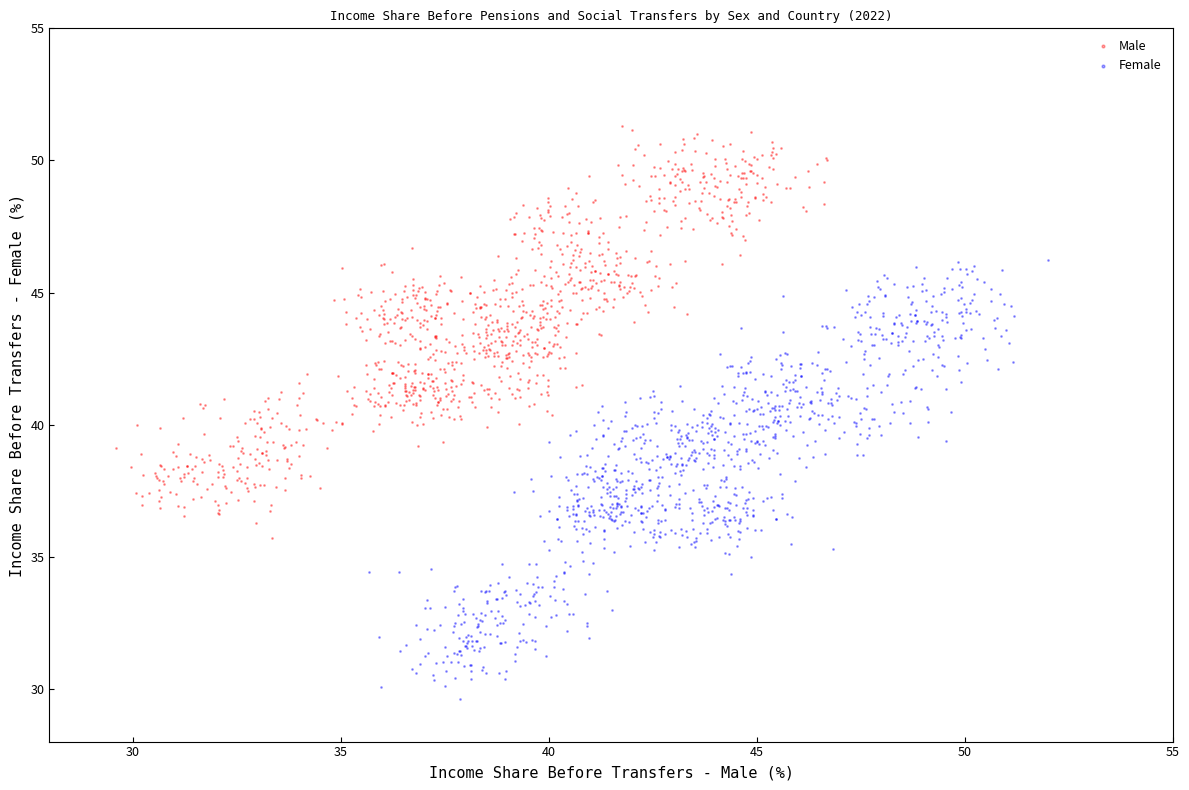

Which series reaches the maximum Y coordinate?

Male